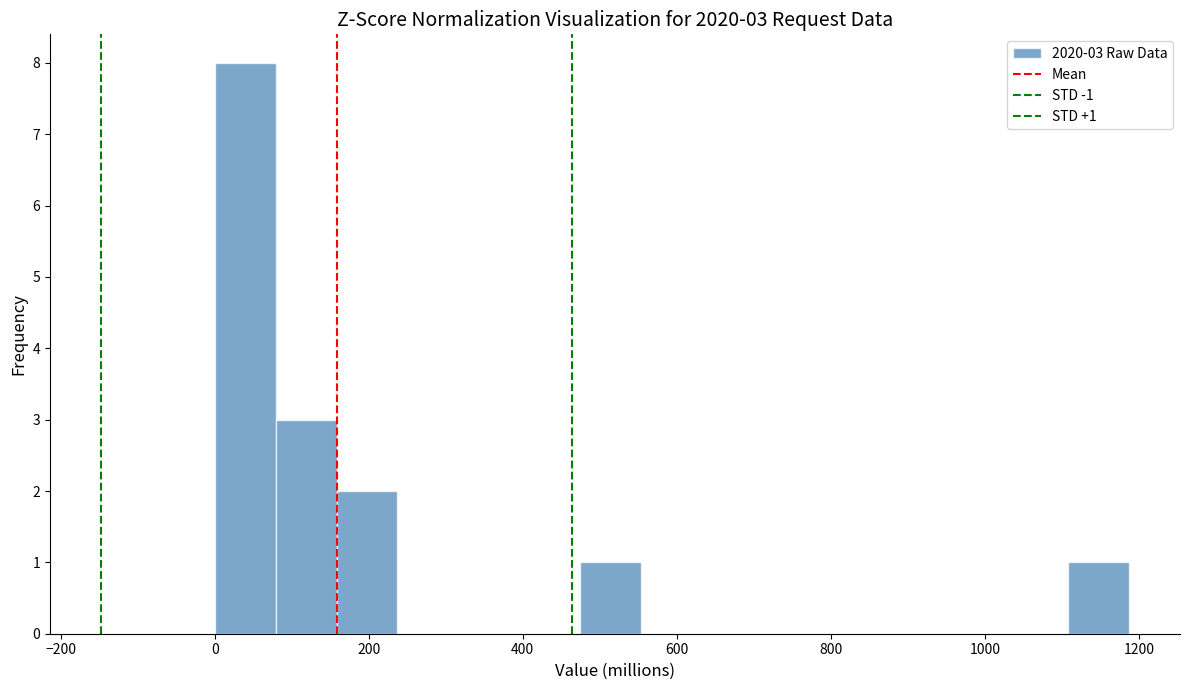

Read against the x-axis, roughly where is the centre of the tallest bar?

40